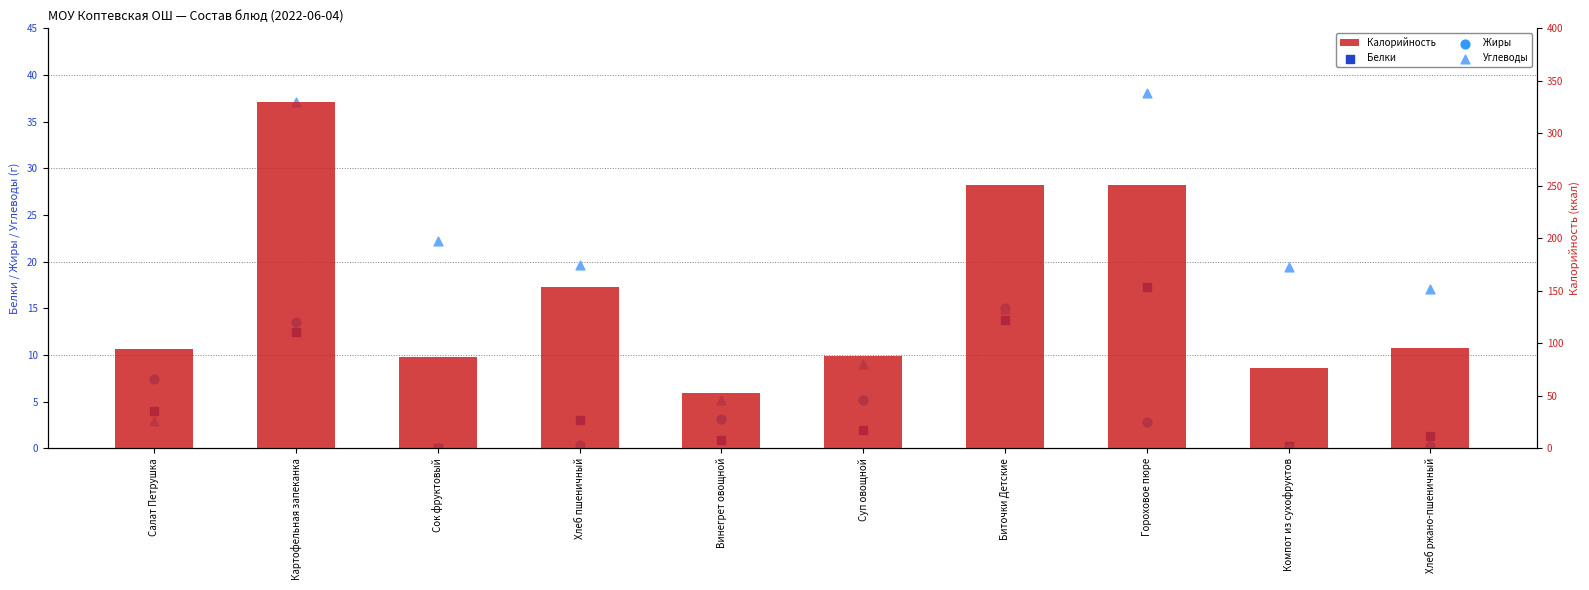

Which series contains the highest Y value?

Калорийность